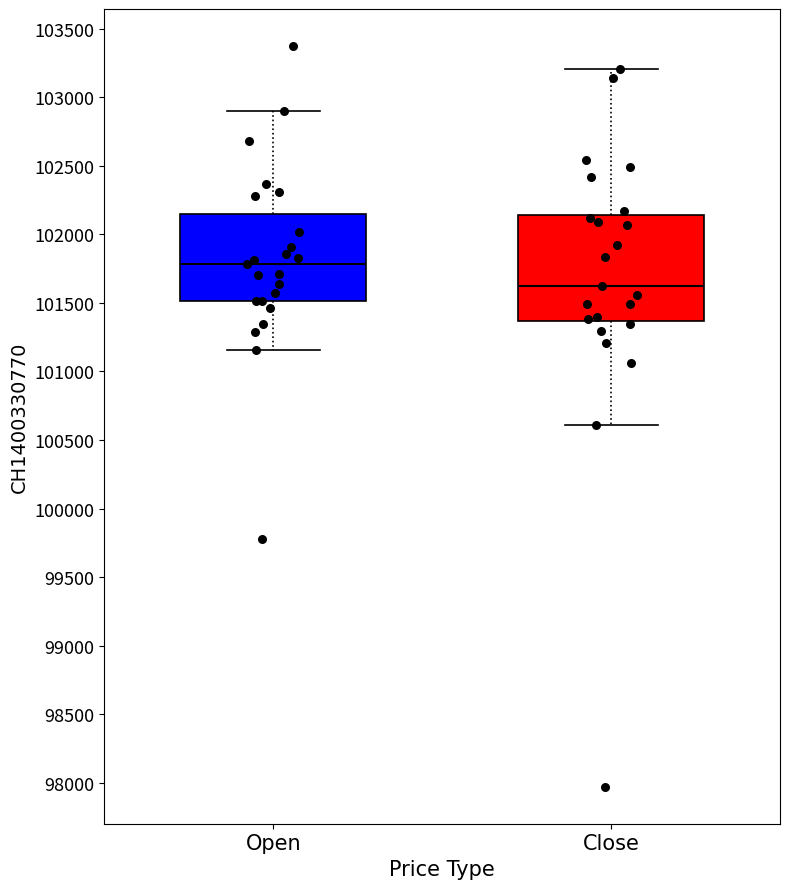

Reading left to right, transcribe this box plot: for each box, give where its median line is, the range the box spans, and where its two whiskers end, as read against the y-axis. The values are not printed on the chart, so give them approximately, as read against the axis.

Open: median 101800, box 101500 to 102150, whiskers 101150 to 102900
Close: median 101650, box 101350 to 102150, whiskers 100600 to 103200